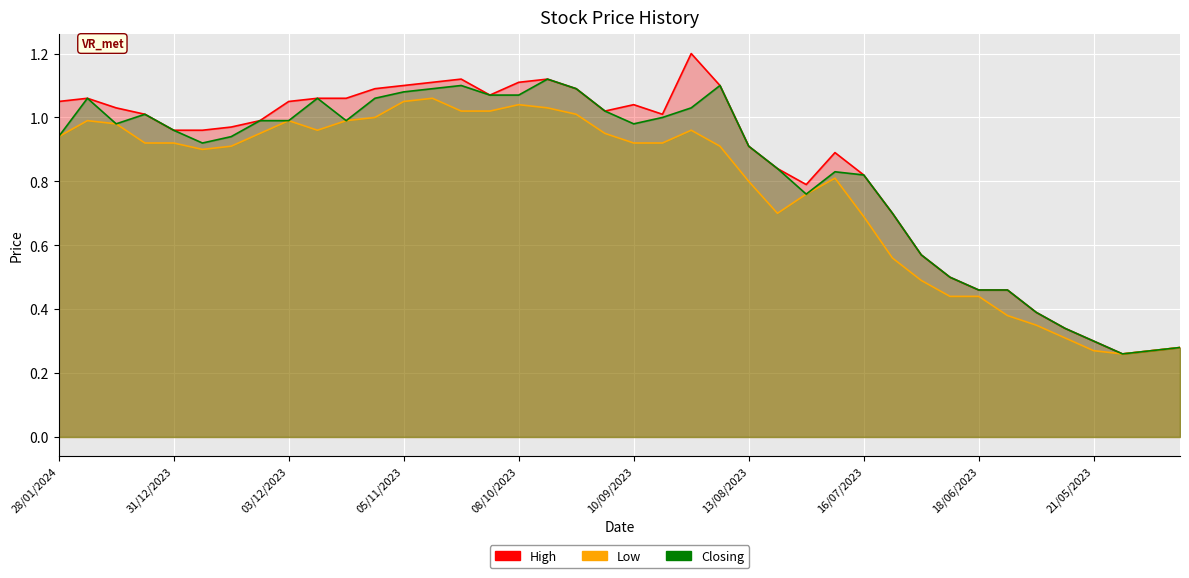

Reading left to right, extract all data points from this chart.

High: 28/01/2024=1.1	21/01/2024=1.1	14/01/2024=1.0	07/01/2024=1.0	31/12/2023=1.0	24/12/2023=1.0	17/12/2023=1.0	10/12/2023=1.0	03/12/2023=1.1	26/11/2023=1.1	19/11/2023=1.1	12/11/2023=1.1	05/11/2023=1.1	29/10/2023=1.1	22/10/2023=1.1	15/10/2023=1.1	08/10/2023=1.1	01/10/2023=1.1	24/09/2023=1.1	17/09/2023=1.0	10/09/2023=1.0	03/09/2023=1.0	27/08/2023=1.2	20/08/2023=1.1	13/08/2023=0.9	06/08/2023=0.8	30/07/2023=0.8	23/07/2023=0.9	16/07/2023=0.8	09/07/2023=0.7	02/07/2023=0.6	25/06/2023=0.5	18/06/2023=0.5	11/06/2023=0.5	04/06/2023=0.4	28/05/2023=0.3	21/05/2023=0.3	02/04/2023=0.3	05/03/2023=0.3	15/01/2023=0.3
Low: 28/01/2024=0.9	21/01/2024=1.0	14/01/2024=1.0	07/01/2024=0.9	31/12/2023=0.9	24/12/2023=0.9	17/12/2023=0.9	10/12/2023=0.9	03/12/2023=1.0	26/11/2023=1.0	19/11/2023=1.0	12/11/2023=1.0	05/11/2023=1.1	29/10/2023=1.1	22/10/2023=1.0	15/10/2023=1.0	08/10/2023=1.0	01/10/2023=1.0	24/09/2023=1.0	17/09/2023=0.9	10/09/2023=0.9	03/09/2023=0.9	27/08/2023=1.0	20/08/2023=0.9	13/08/2023=0.8	06/08/2023=0.7	30/07/2023=0.8	23/07/2023=0.8	16/07/2023=0.7	09/07/2023=0.6	02/07/2023=0.5	25/06/2023=0.4	18/06/2023=0.4	11/06/2023=0.4	04/06/2023=0.3	28/05/2023=0.3	21/05/2023=0.3	02/04/2023=0.3	05/03/2023=0.3	15/01/2023=0.3
Closing: 28/01/2024=0.9	21/01/2024=1.1	14/01/2024=1.0	07/01/2024=1.0	31/12/2023=1.0	24/12/2023=0.9	17/12/2023=0.9	10/12/2023=1.0	03/12/2023=1.0	26/11/2023=1.1	19/11/2023=1.0	12/11/2023=1.1	05/11/2023=1.1	29/10/2023=1.1	22/10/2023=1.1	15/10/2023=1.1	08/10/2023=1.1	01/10/2023=1.1	24/09/2023=1.1	17/09/2023=1.0	10/09/2023=1.0	03/09/2023=1.0	27/08/2023=1.0	20/08/2023=1.1	13/08/2023=0.9	06/08/2023=0.8	30/07/2023=0.8	23/07/2023=0.8	16/07/2023=0.8	09/07/2023=0.7	02/07/2023=0.6	25/06/2023=0.5	18/06/2023=0.5	11/06/2023=0.5	04/06/2023=0.4	28/05/2023=0.3	21/05/2023=0.3	02/04/2023=0.3	05/03/2023=0.3	15/01/2023=0.3